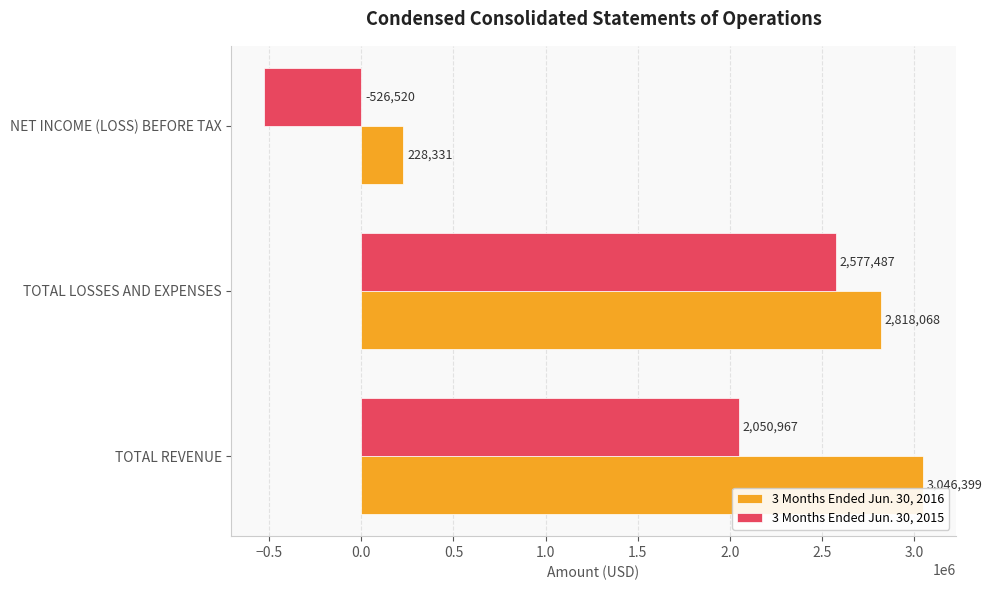

How many categories are shown in the chart?

3